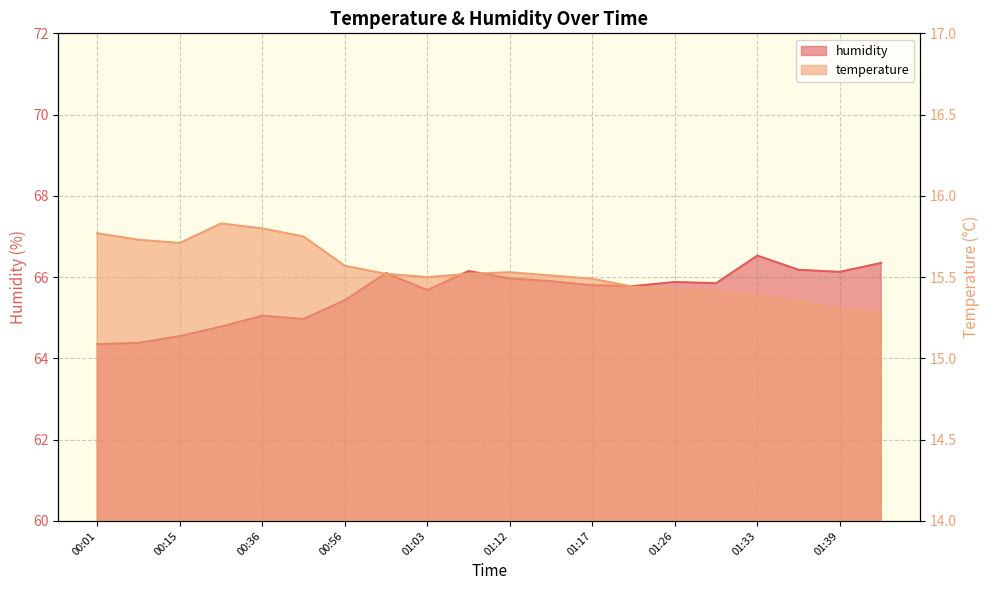

What is the difference between the maximum and second lowest values in the humidity series?

2.2